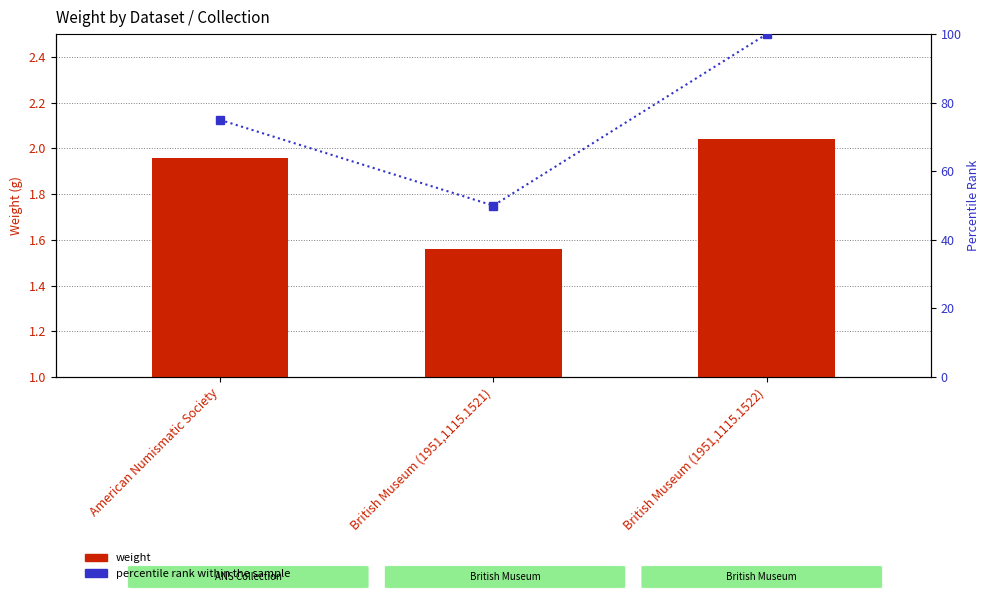

What is the difference between the weight values at American Numismatic Society and British Museum (1951,1115.1522)?

0.1